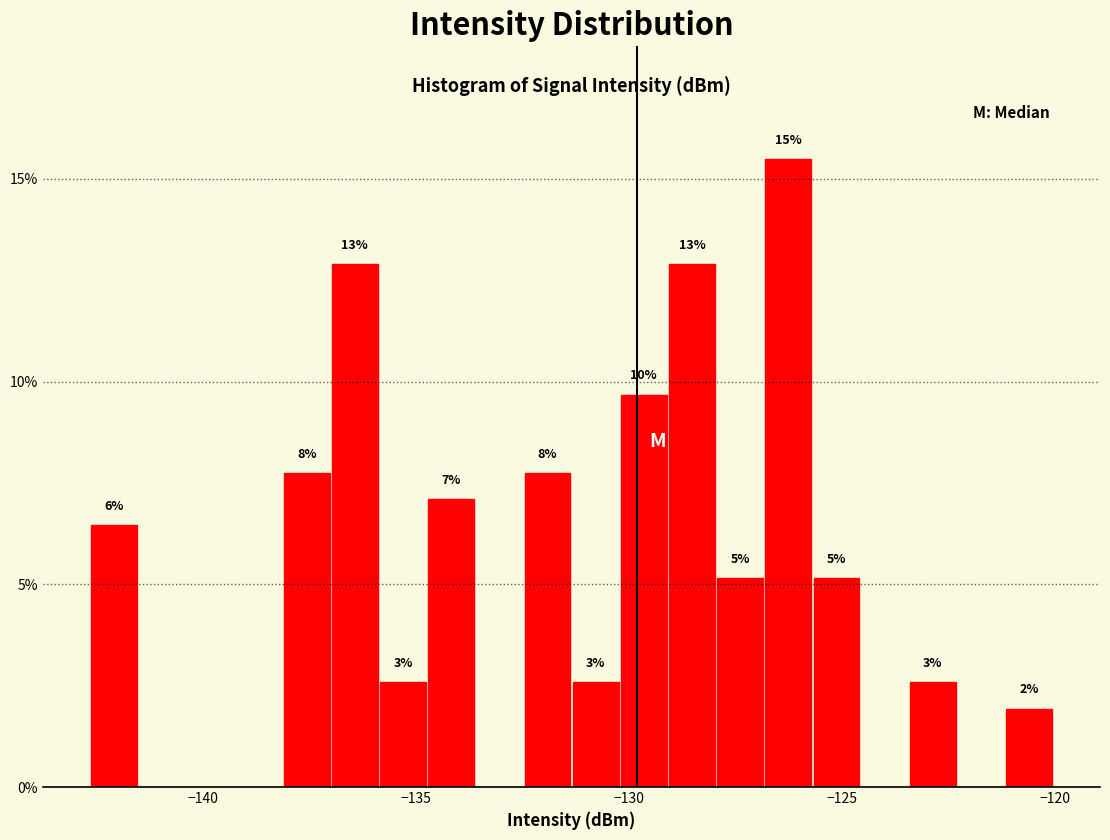

Around what value on the x-axis is the tallest bar? Give the approximate position of its centre, as read against the axis.

-126.5